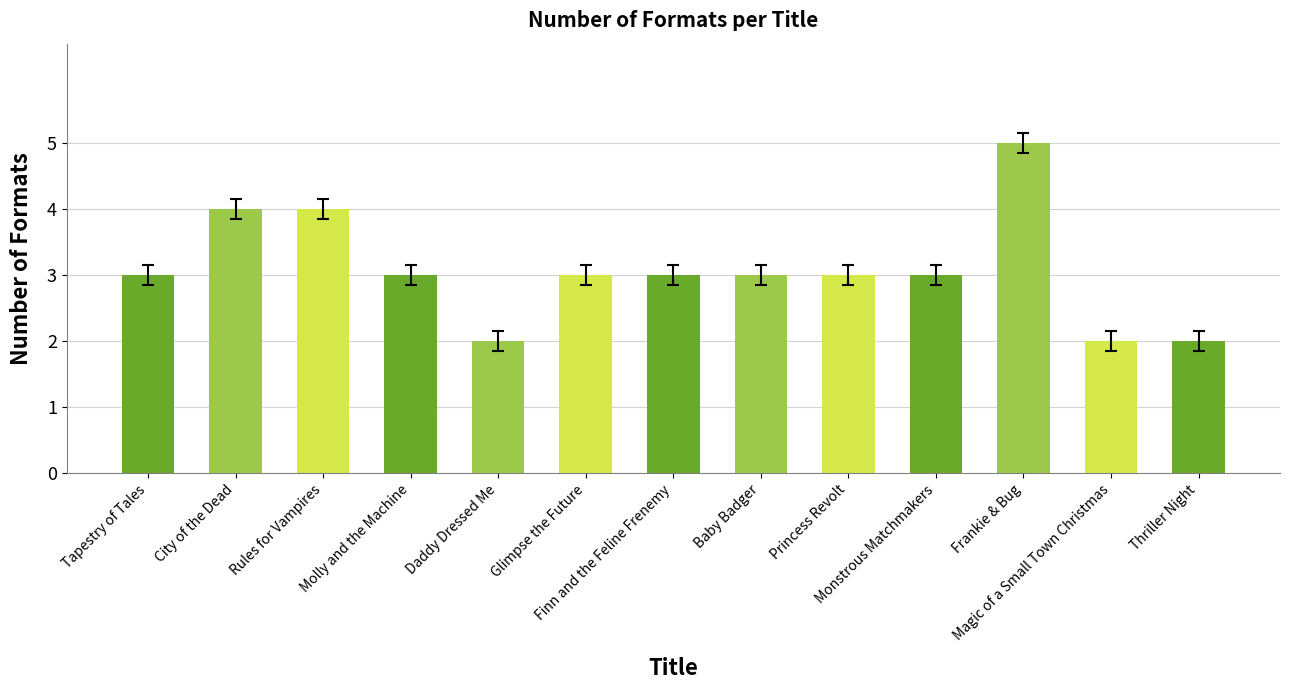

Which label corresponds to the largest value in the chart?

Frankie & Bug